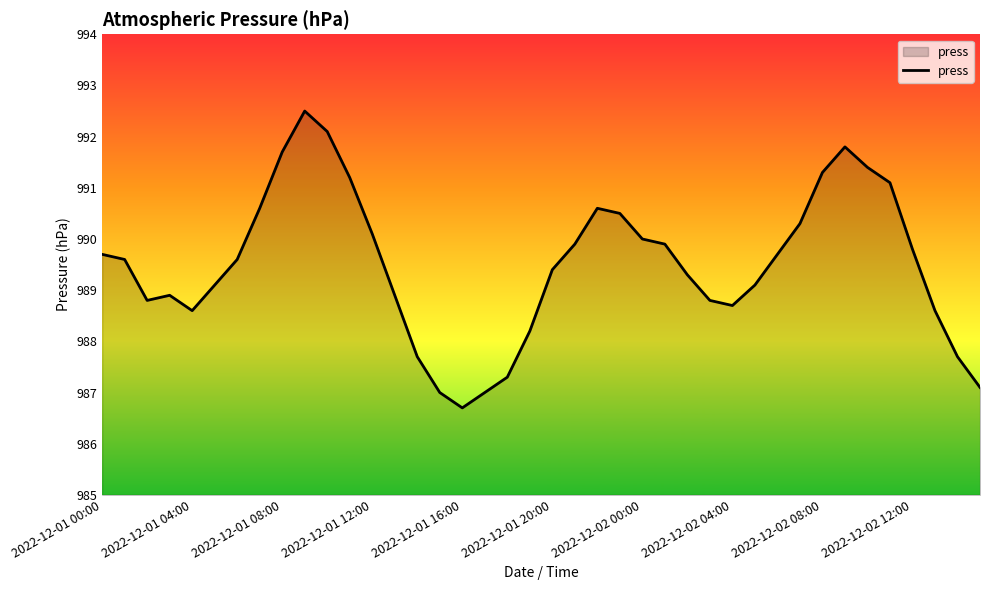

What is the difference between the maximum and minimum values?

5.8